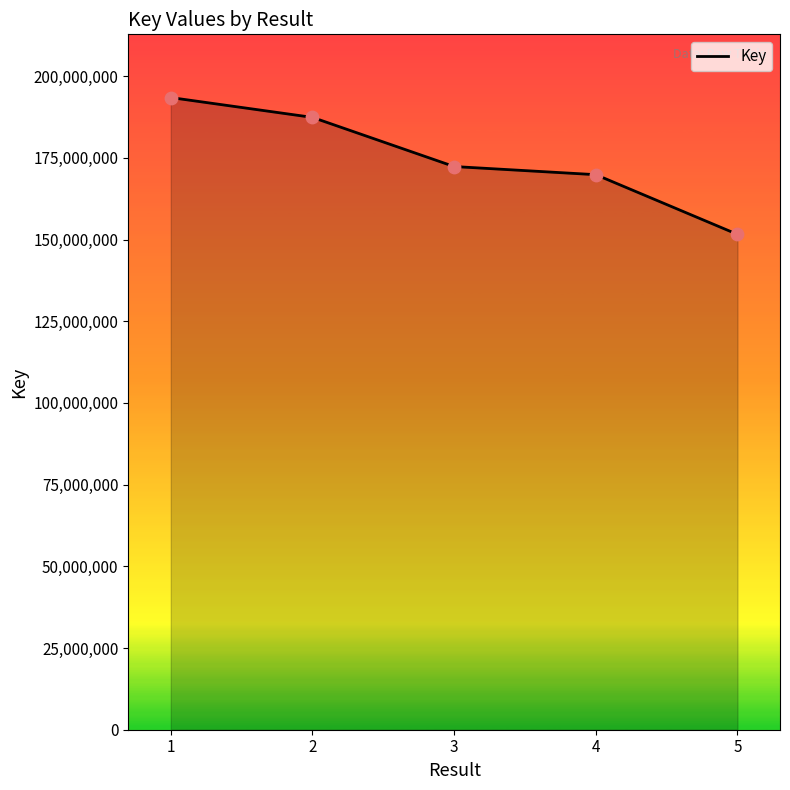

What is the change in value from 2 to 5?

-35799639